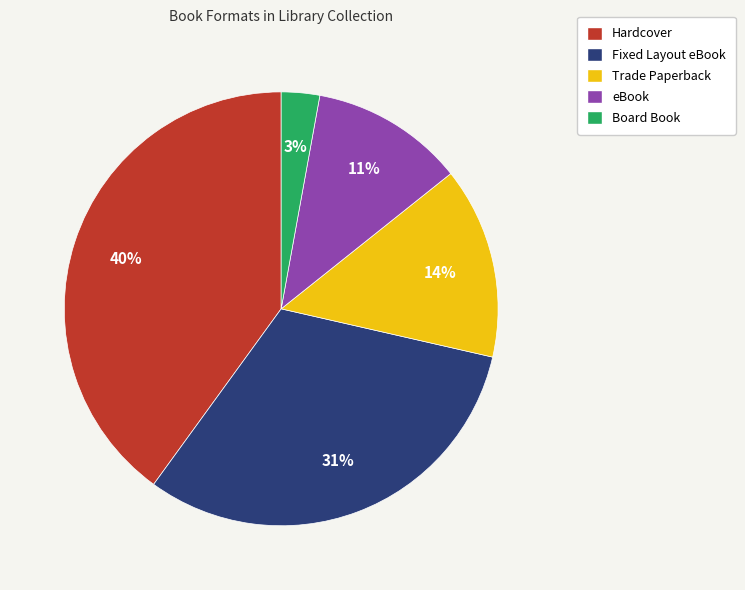

To the nearest percent, what portion does Board Book represent?

3%